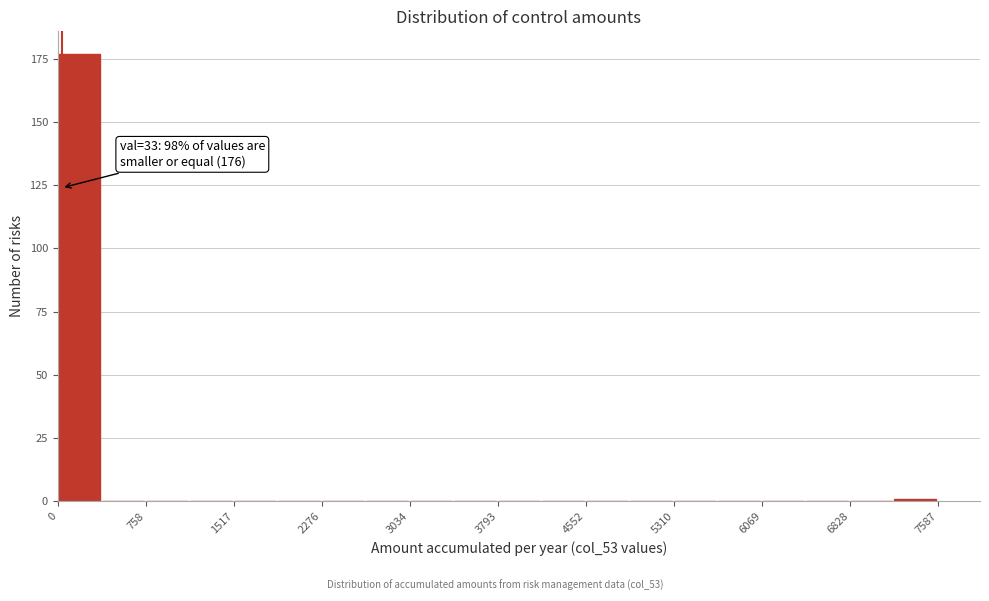

Read against the x-axis, roughly where is the centre of the tallest bar?

200